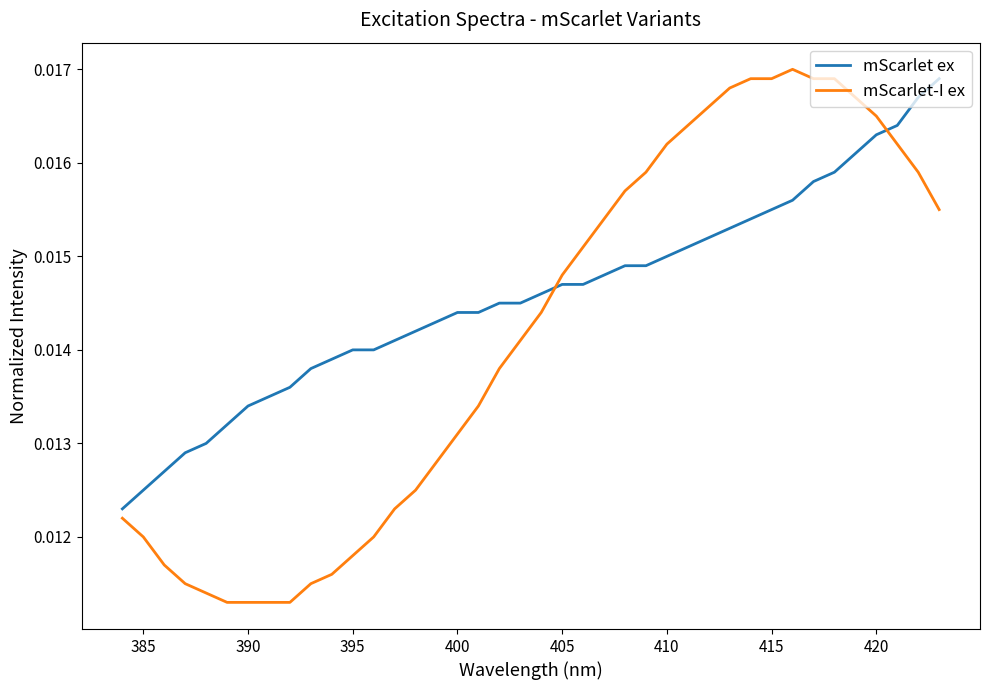

Rank the series by their average value, from highest to lowest.

mScarlet ex, mScarlet-I ex